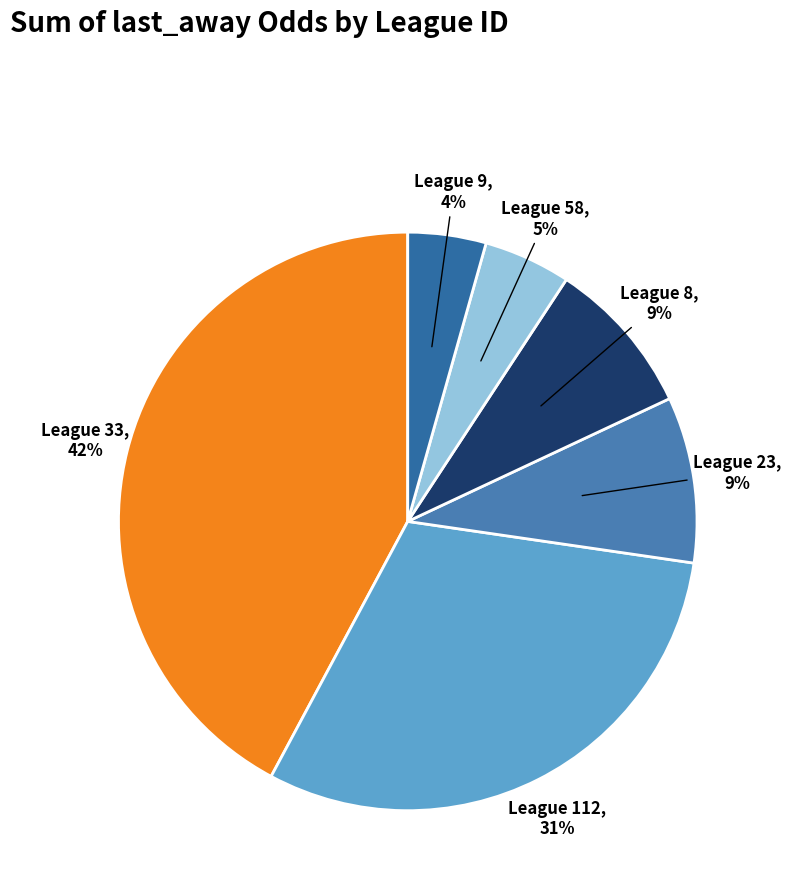

Combined, do League 33 and League 8 account for over 50%?

Yes